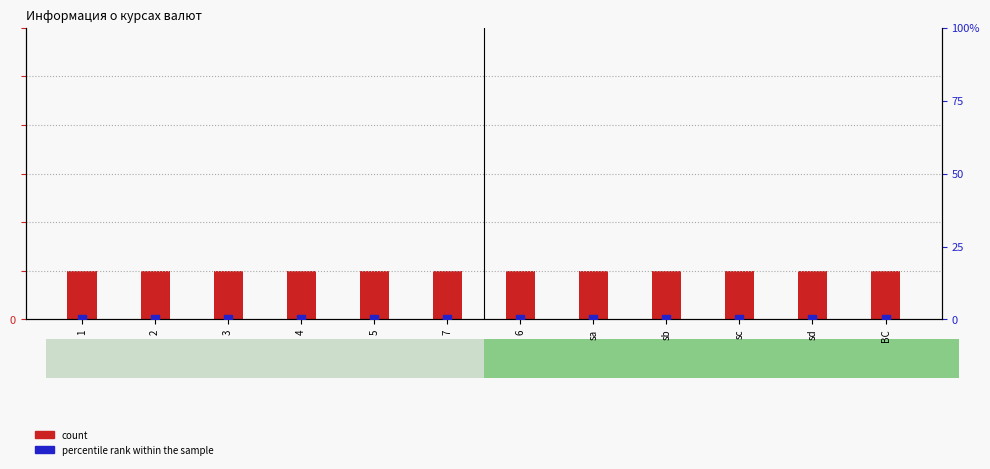

At which category is the sum across all series the highest?

1